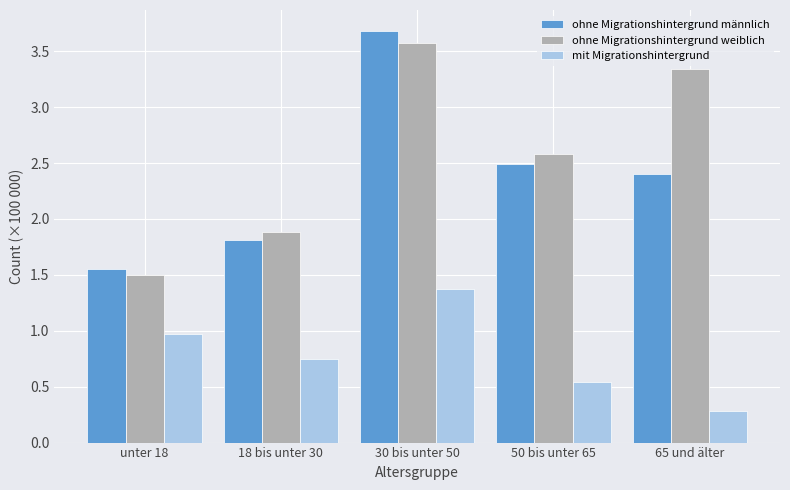

What is the approximate value of ohne Migrationshintergrund weiblich at 50 bis unter 65?

2.6